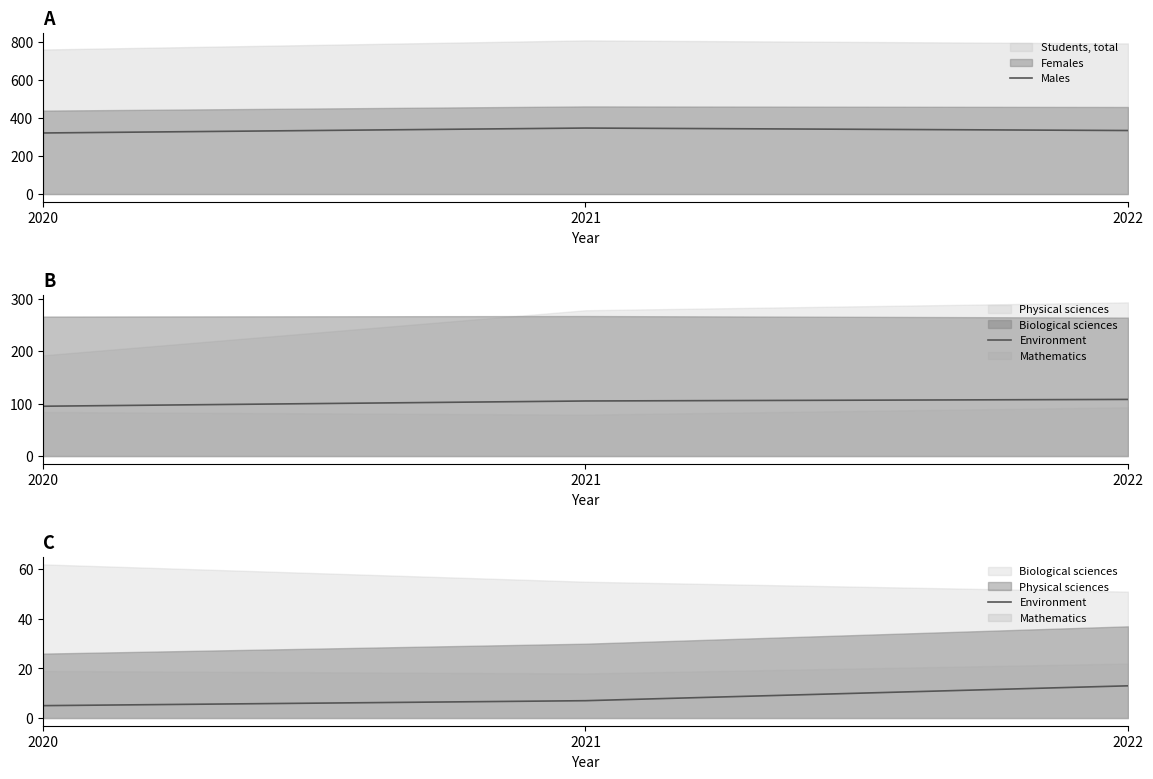

How many categories are shown in the chart?

3